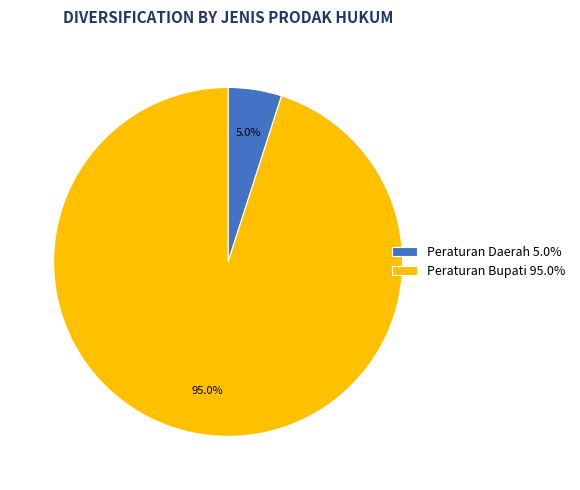

What is the ratio of the value at Peraturan Daerah to the value at Peraturan Bupati?

0.1